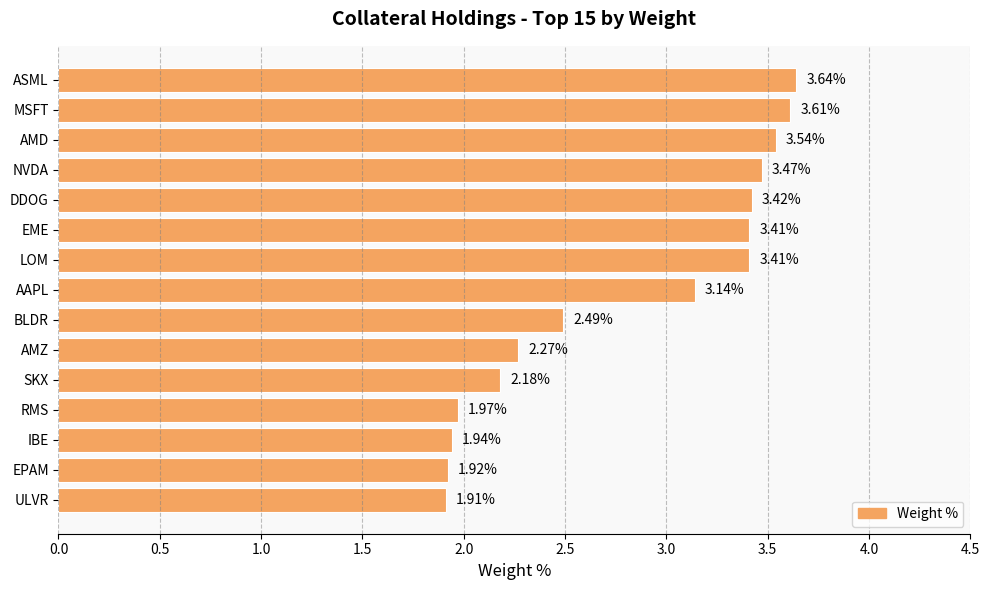

At which category does the chart reach its peak across all series?

ASML